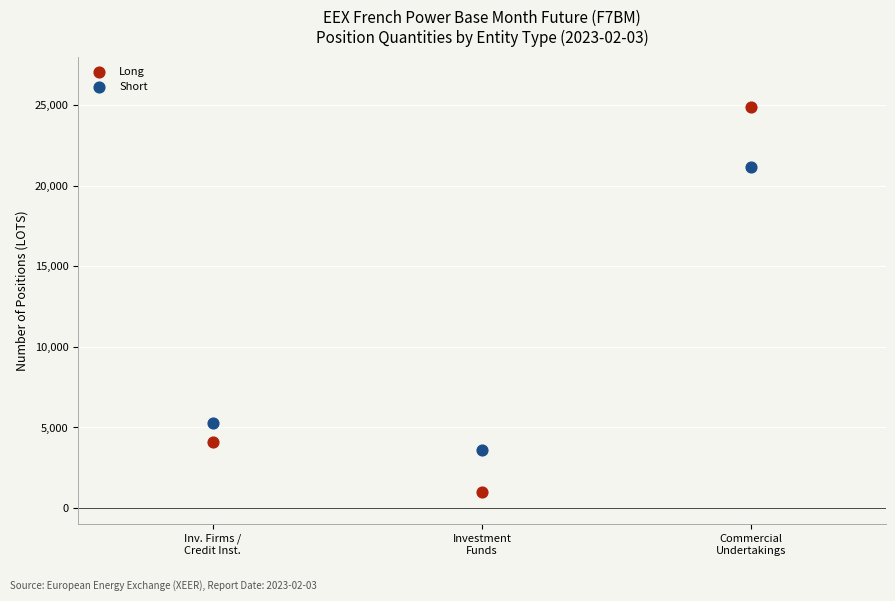

Which series reaches the maximum Y coordinate?

Long